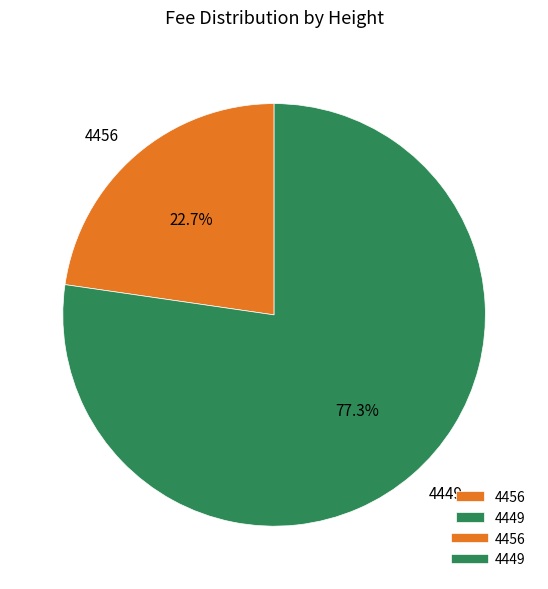

What is the total percentage of 4456 and 4449?

100.0%